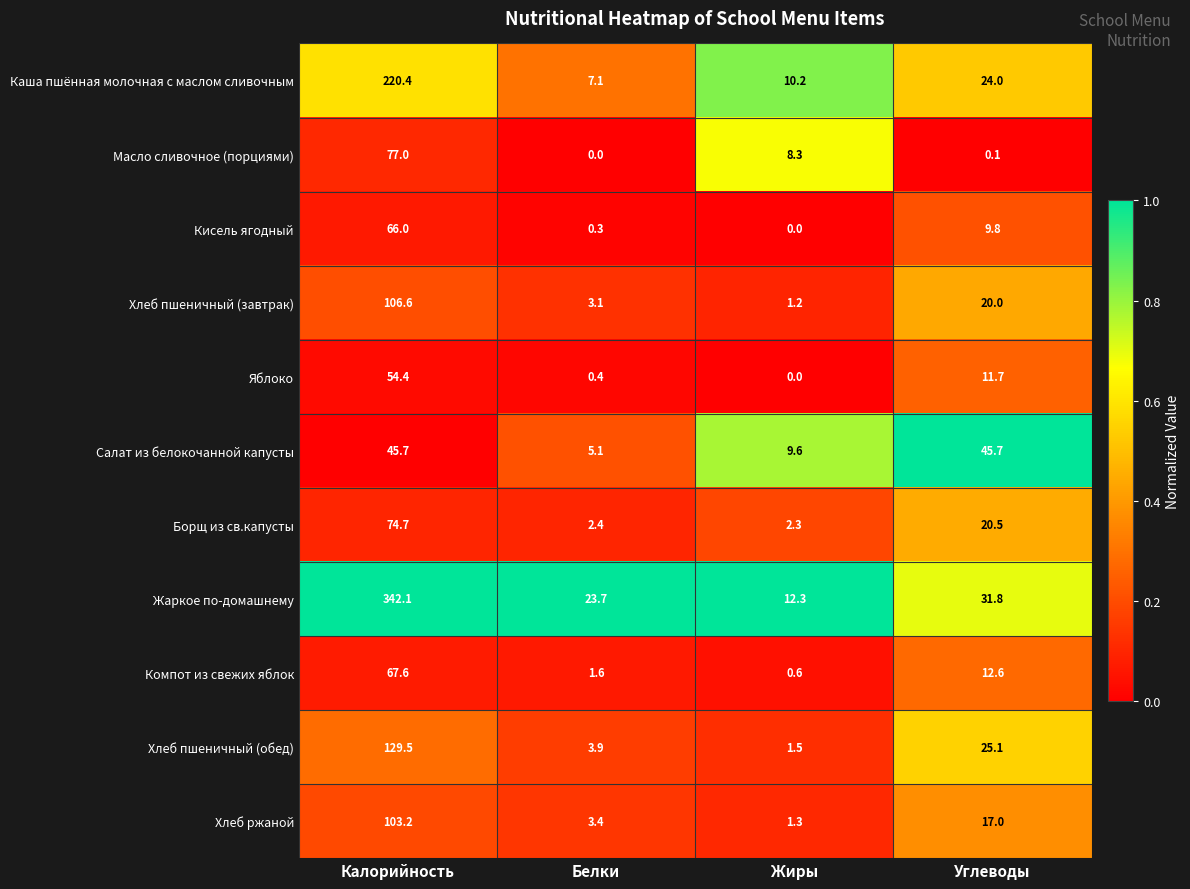

What is the total value across all series at Жиры?

47.3